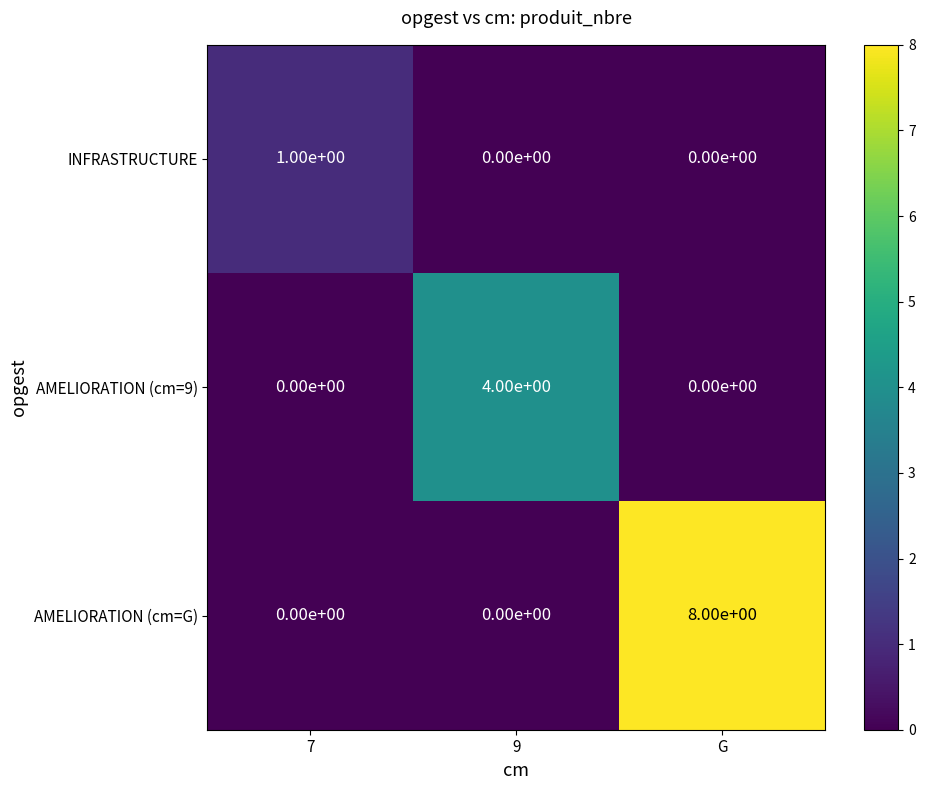

How many AMELIORATION (cm=9) values are between 0 and 4?

3